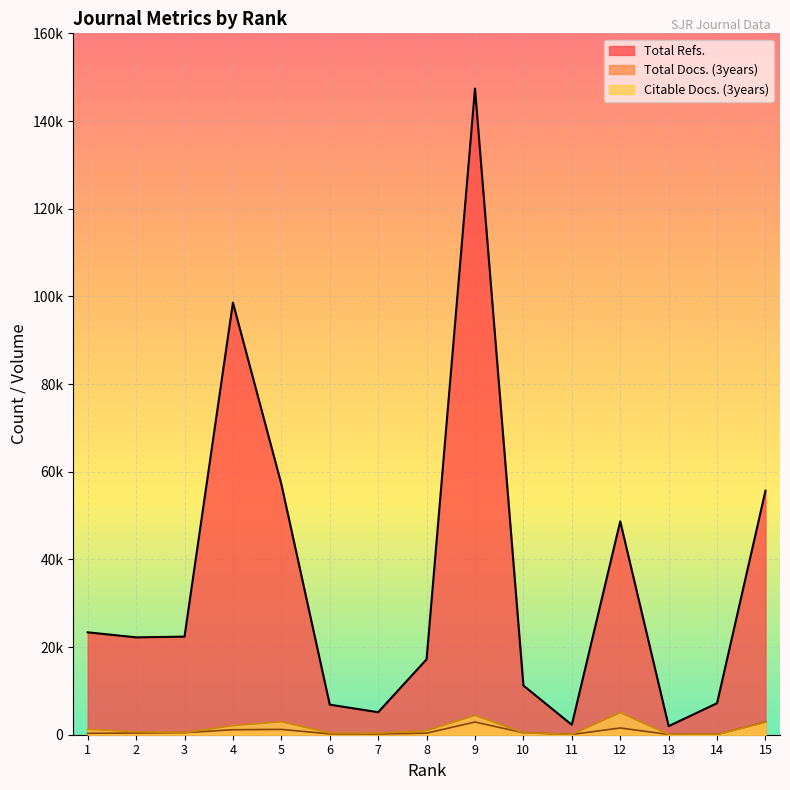

True or false: Total Docs. (3years) and Total Refs. cross at least once.

False